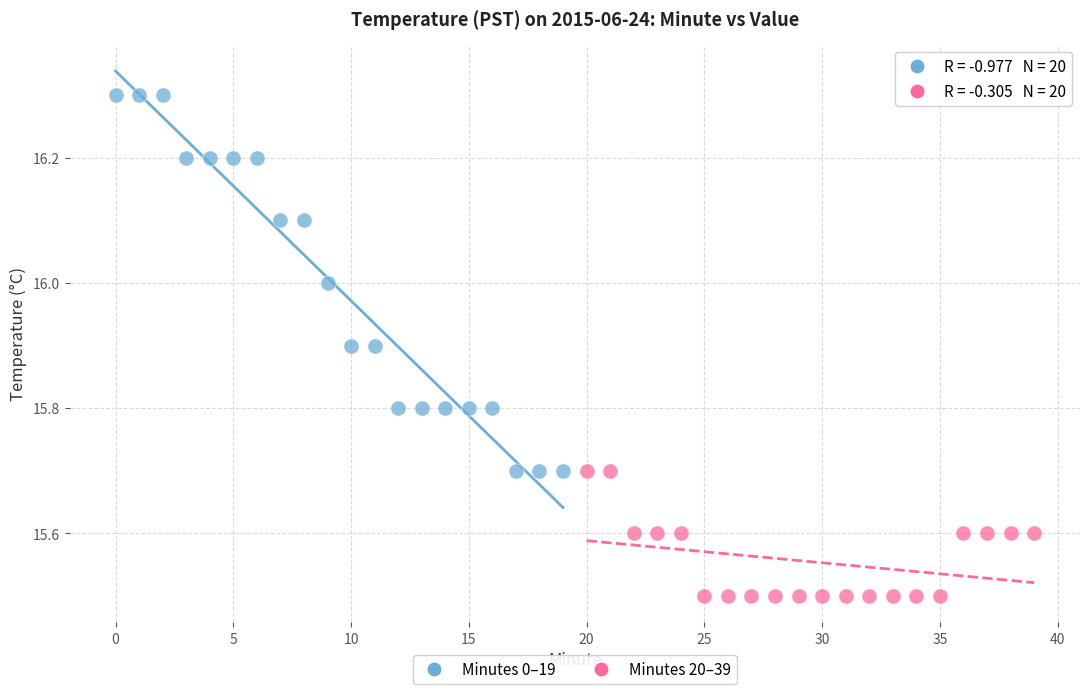

Which series reaches the maximum Y coordinate?

Minutes 0–19